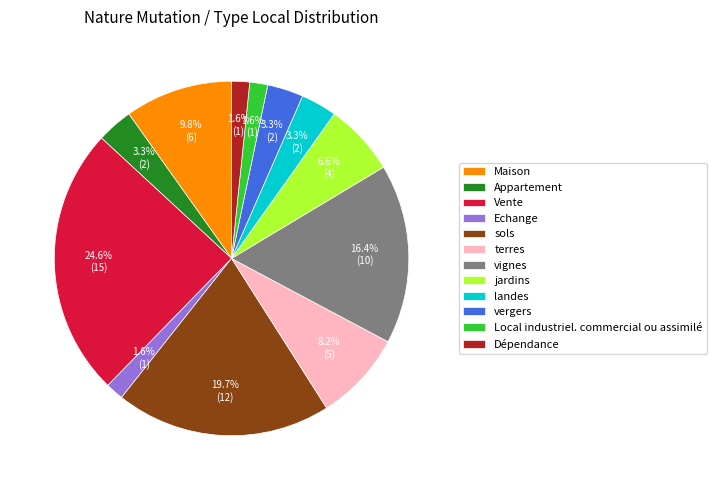

Which slice is the largest?

Vente